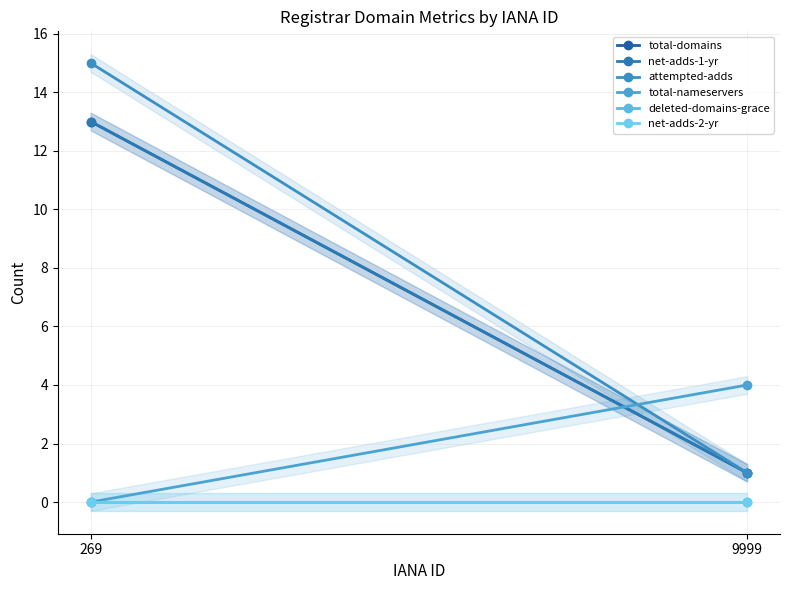

Which series has the widest spread of values?

attempted-adds